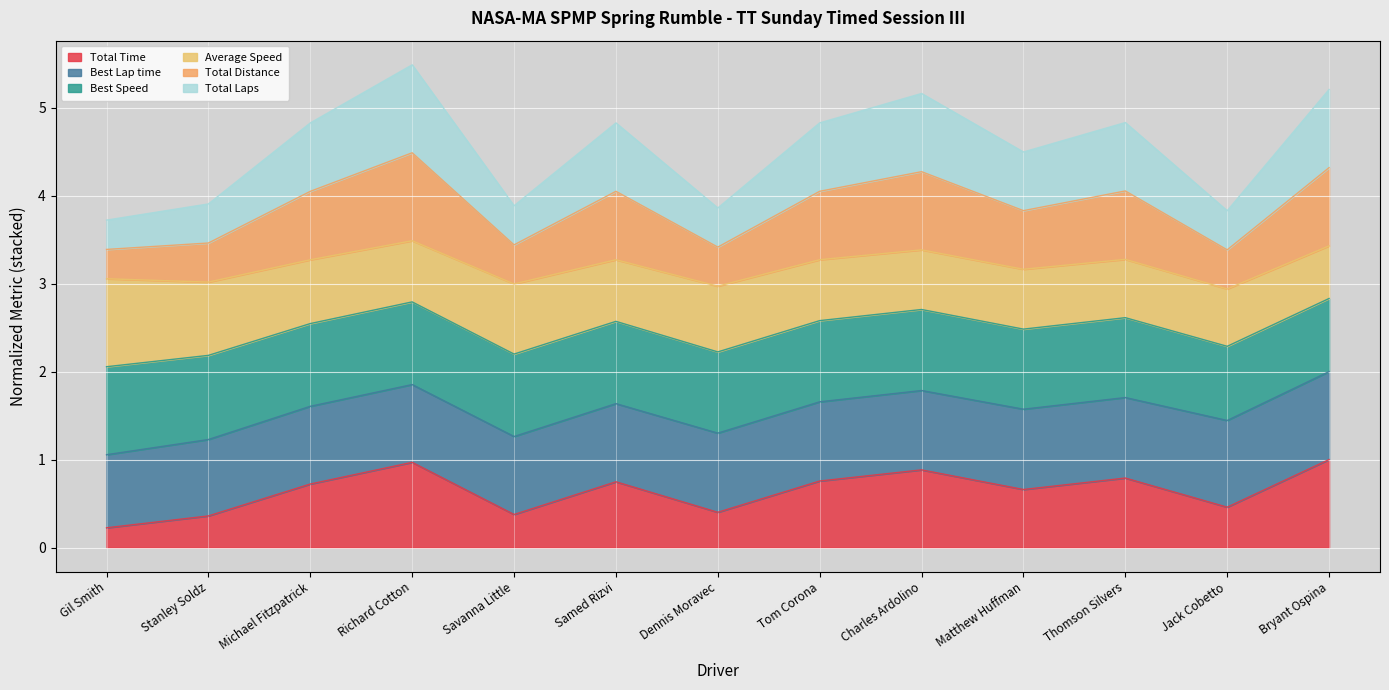

What is the difference between the Total Time values at Samed Rizvi and Jack Cobetto?

0.3